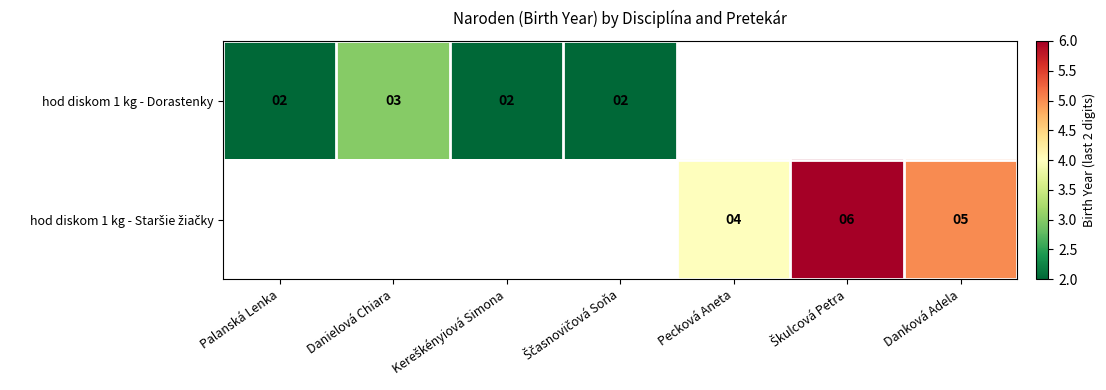

True or false: hod diskom 1 kg - Dorastenky has a value of 3 at Danielová Chiara.

True